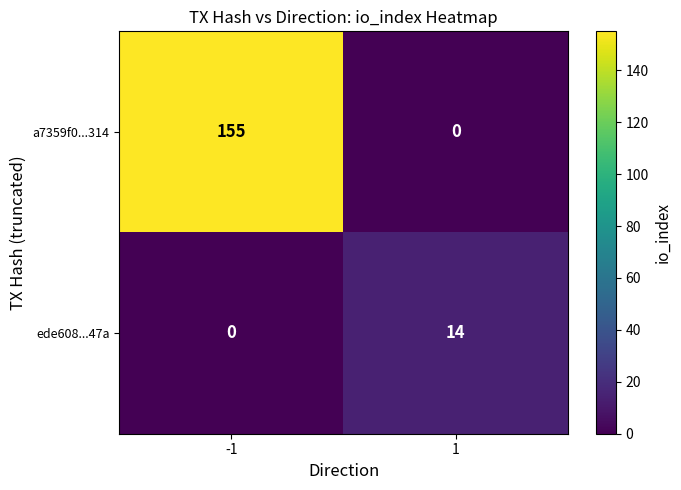

Which series has the largest total across all categories?

a7359f0...314